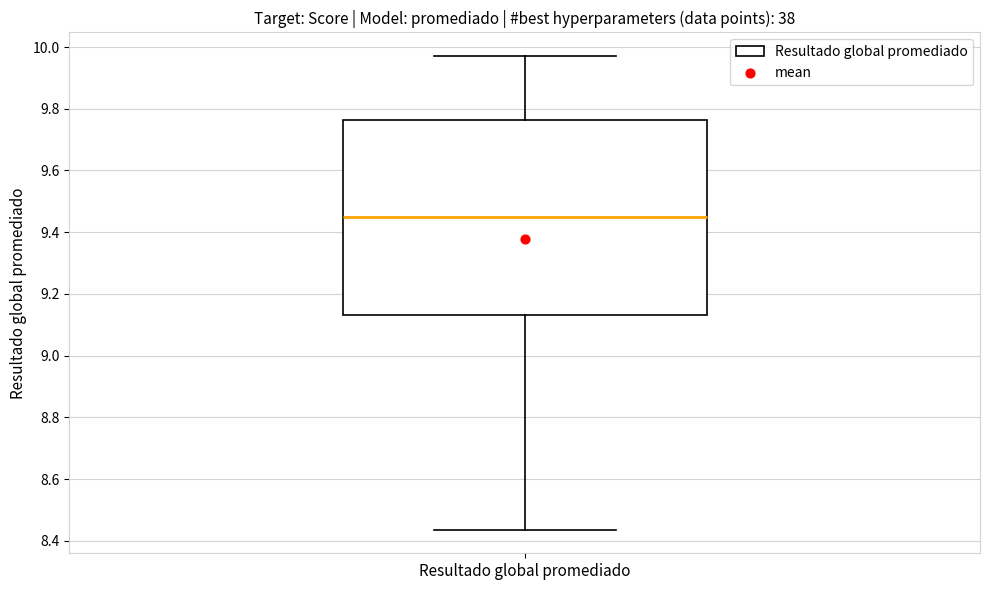

Read this box plot against the y-axis: the position of the median line, the range covered by the box, and the ends of both whiskers. The values are not printed on the chart, so give them approximately, as read against the axis.

median 9.44, box 9.14 to 9.76, whiskers 8.44 to 9.98